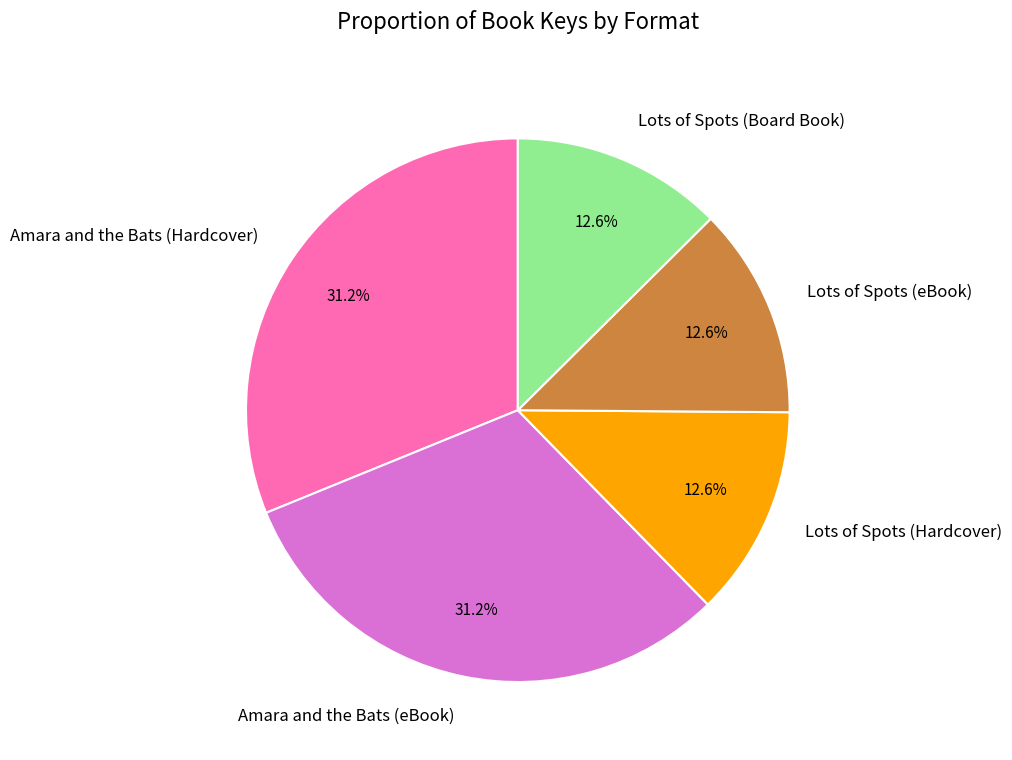

Is Lots of Spots (Hardcover) the majority of the pie?

No